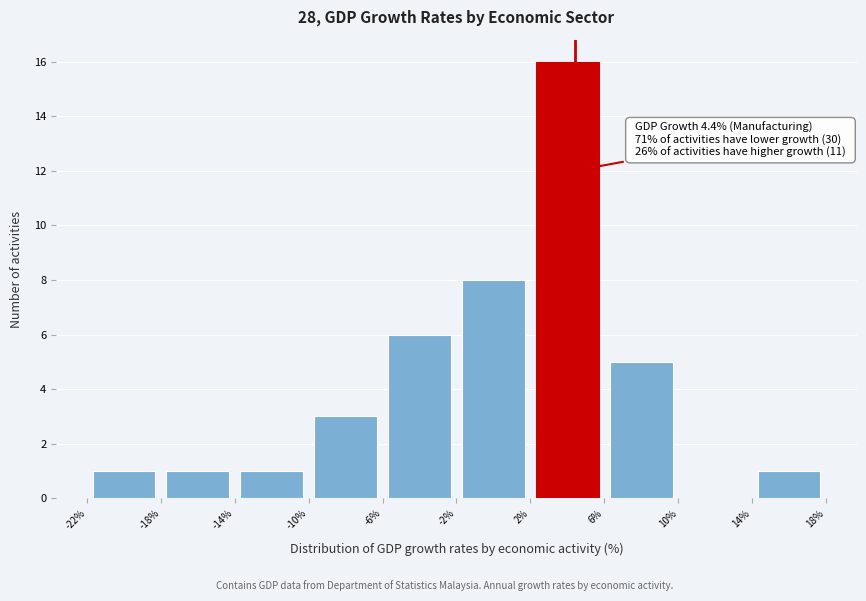

Which range on the x-axis has the tallest bar?

2% to 6%